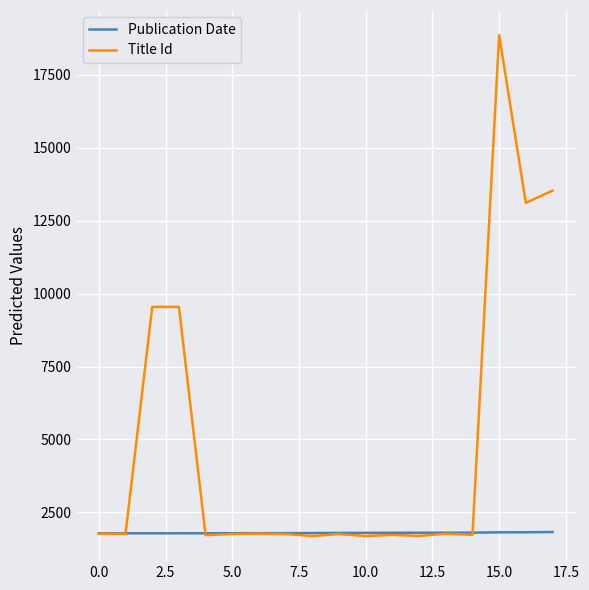

What is the greatest value displayed?

18870